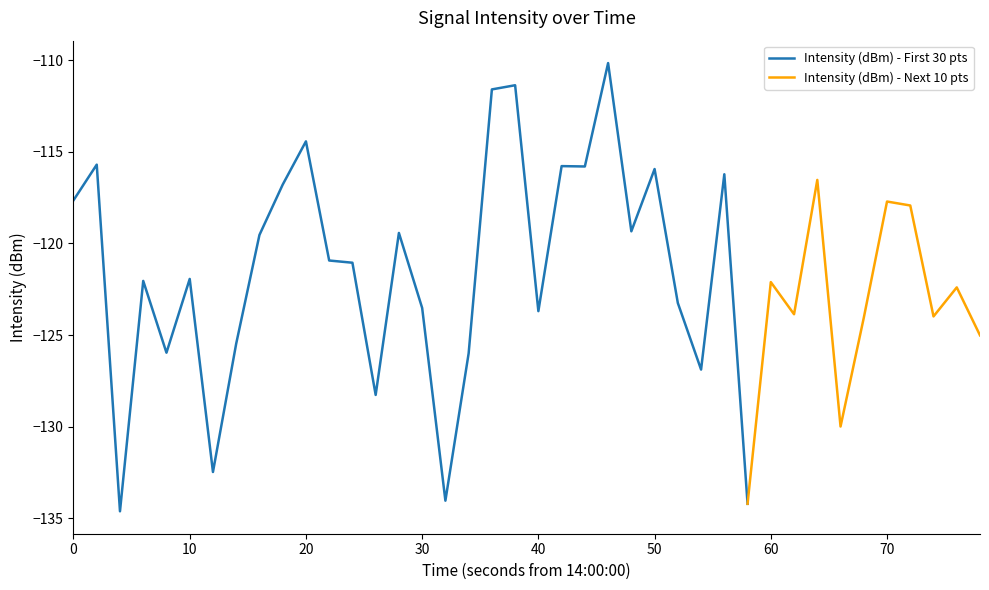

What is the highest value of the Intensity (dBm) - First 30 pts series?

-110.1